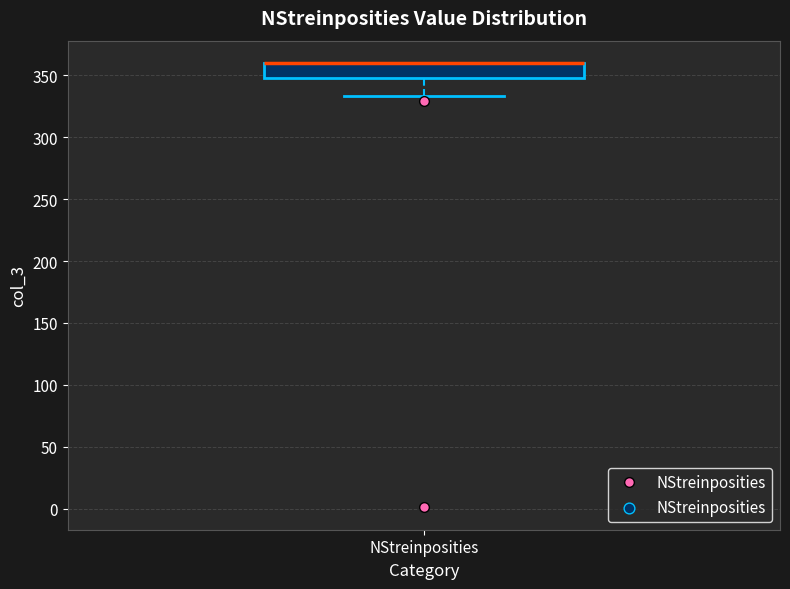

Read this box plot against the y-axis: the position of the median line, the range covered by the box, and the ends of both whiskers. The values are not printed on the chart, so give them approximately, as read against the axis.

median 360 (drawn on the box's upper edge), box 350 to 360, whiskers 335 to 360